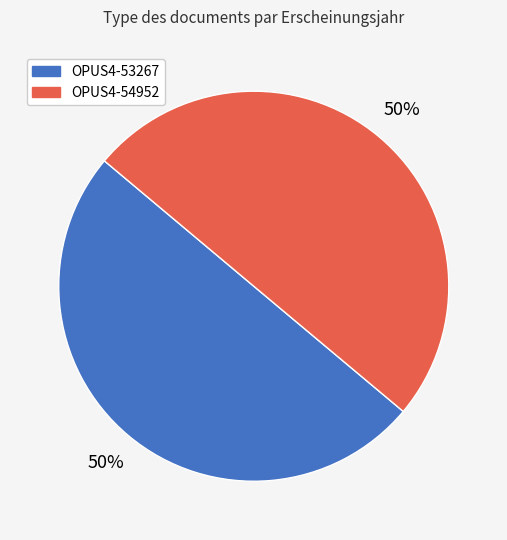

To the nearest percent, what is the combined percentage of OPUS4-54952 and OPUS4-53267?

100%